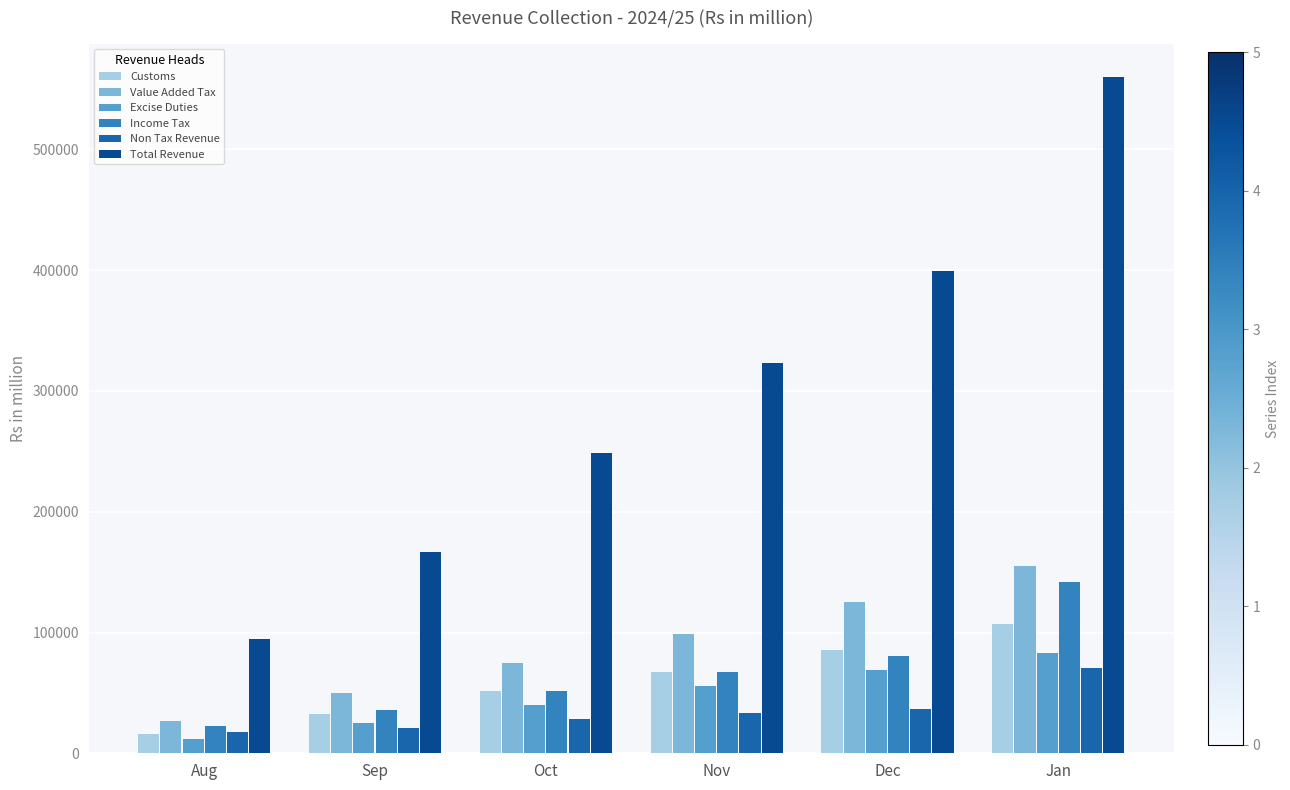

At how many categories does at least one series exceed 211453?

4